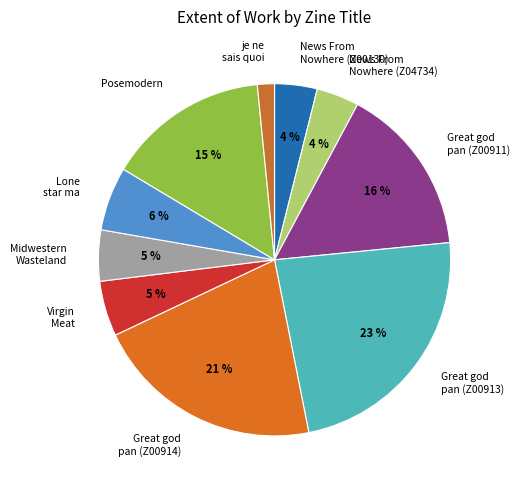

To the nearest percent, what is the difference between the Virgin Meat and Great god pan (Z00913) slice percentages?

18%